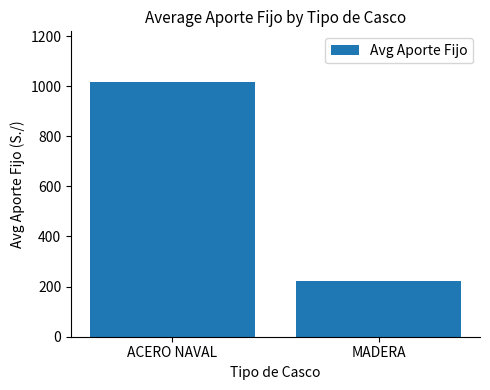

What is the difference between the values at ACERO NAVAL and MADERA?

792.9